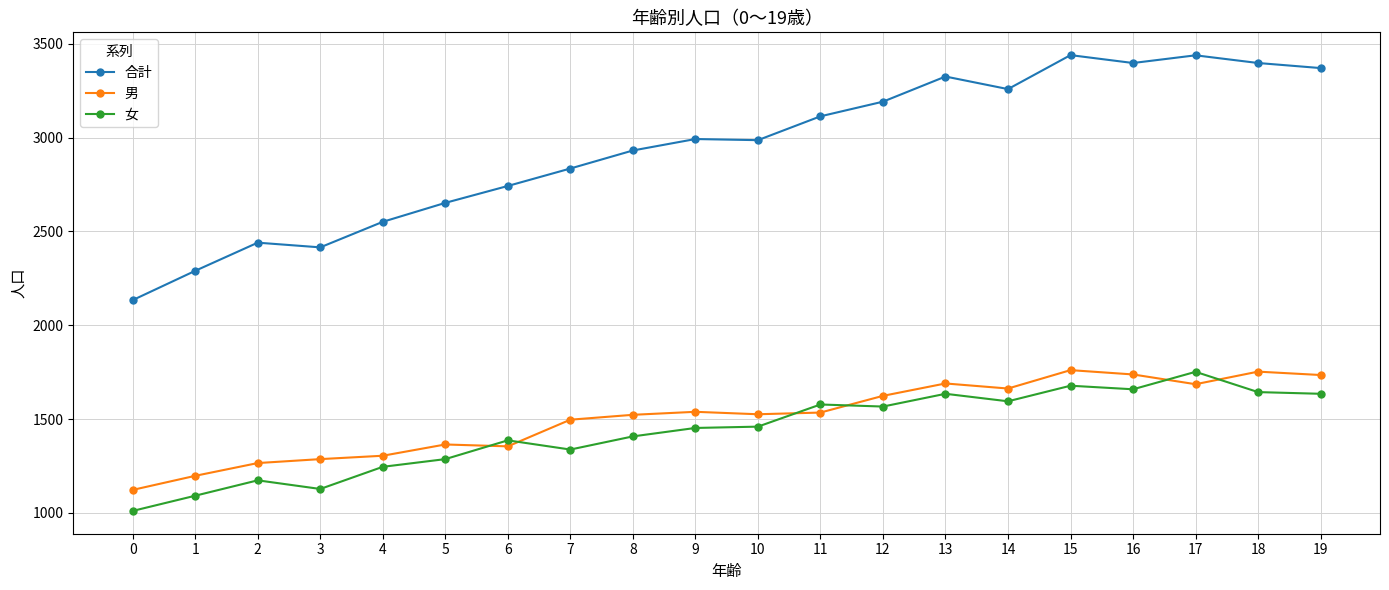

What is the difference between the maximum and minimum values in the 合計 series?

1305